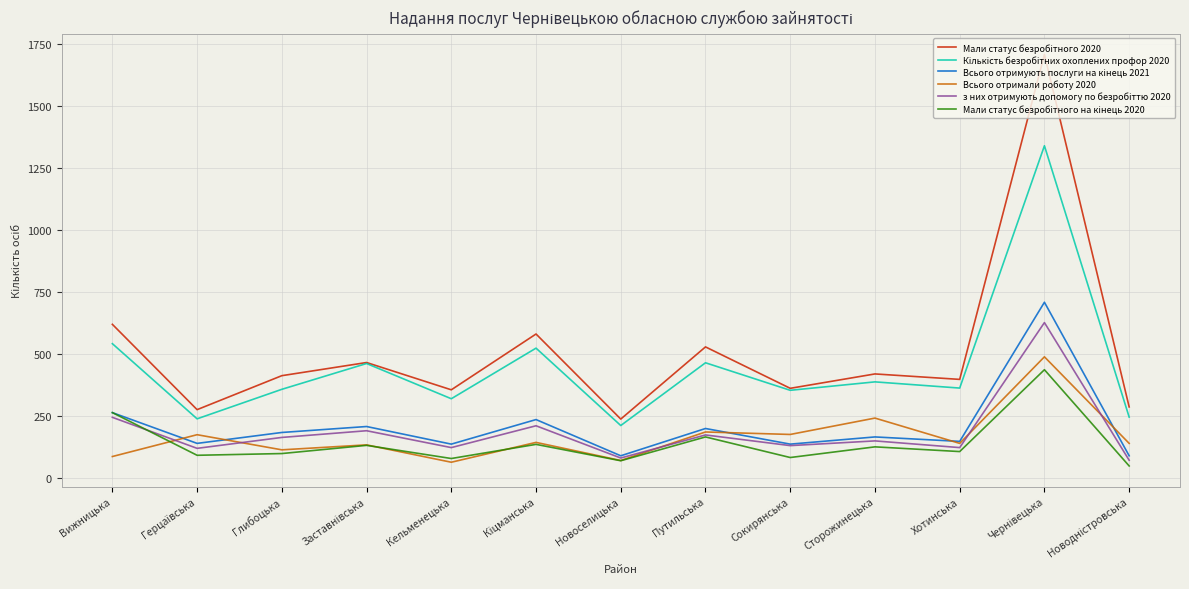

What is the greatest value displayed?

1709